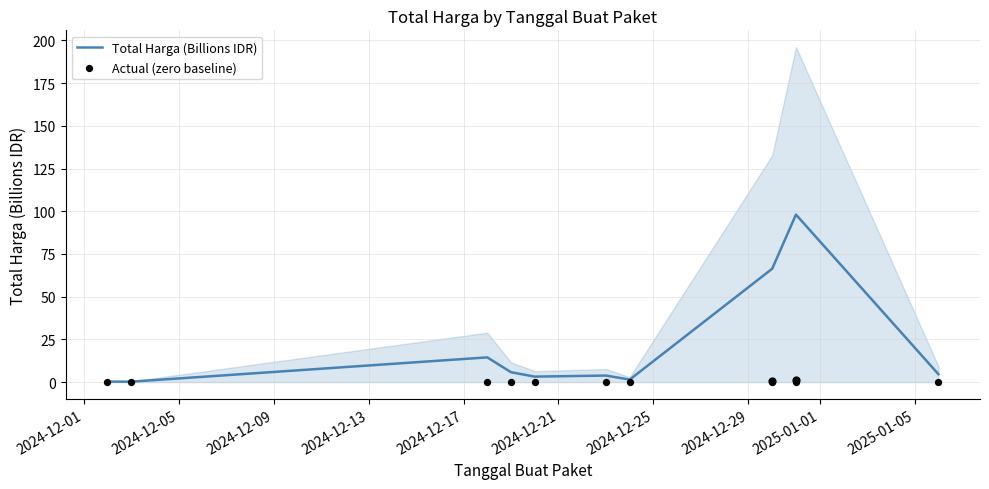

What is the highest value of the Total Harga (Billions IDR) series?

98.0